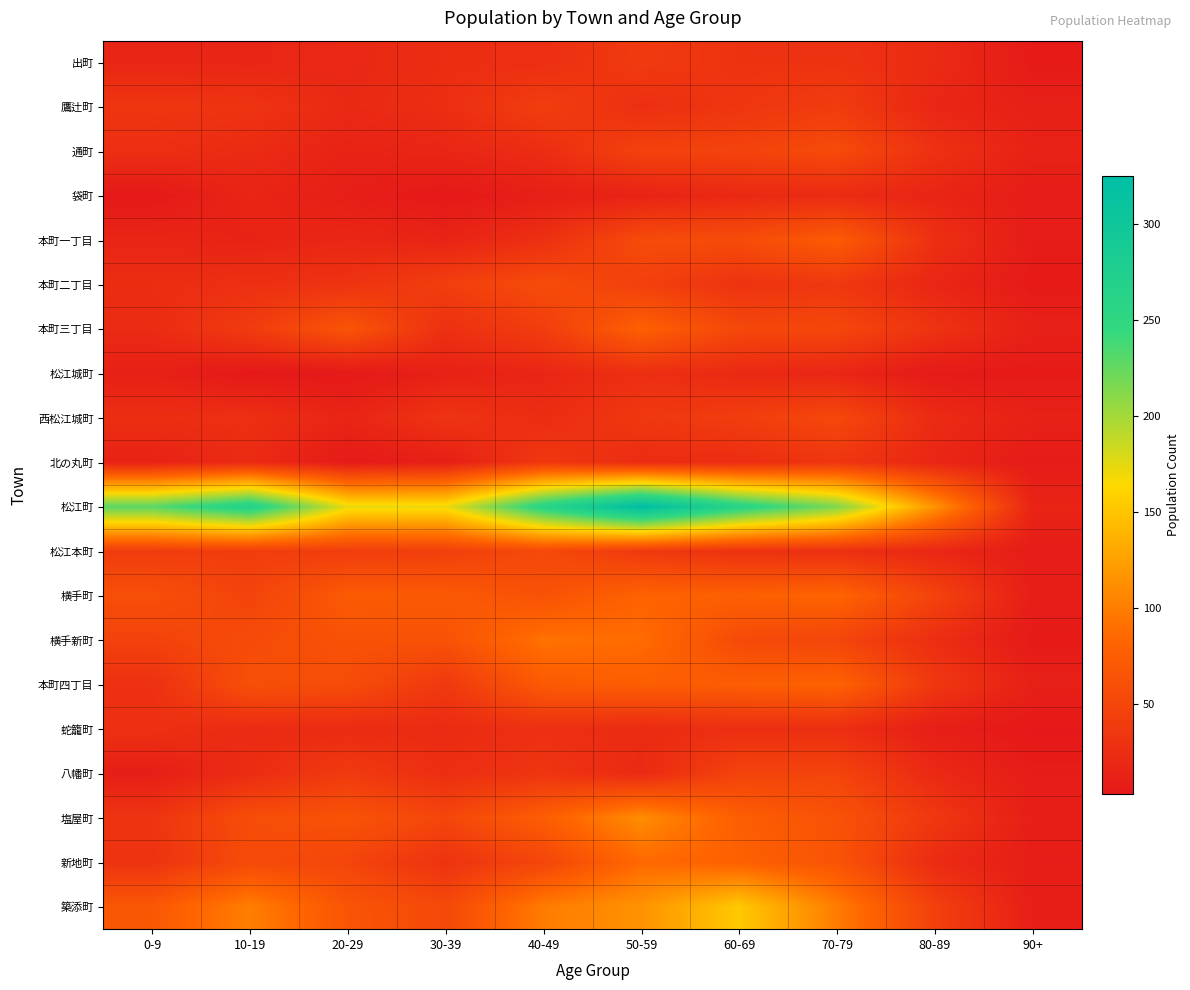

Between 30-39 and 60-69, which is larger?

60-69